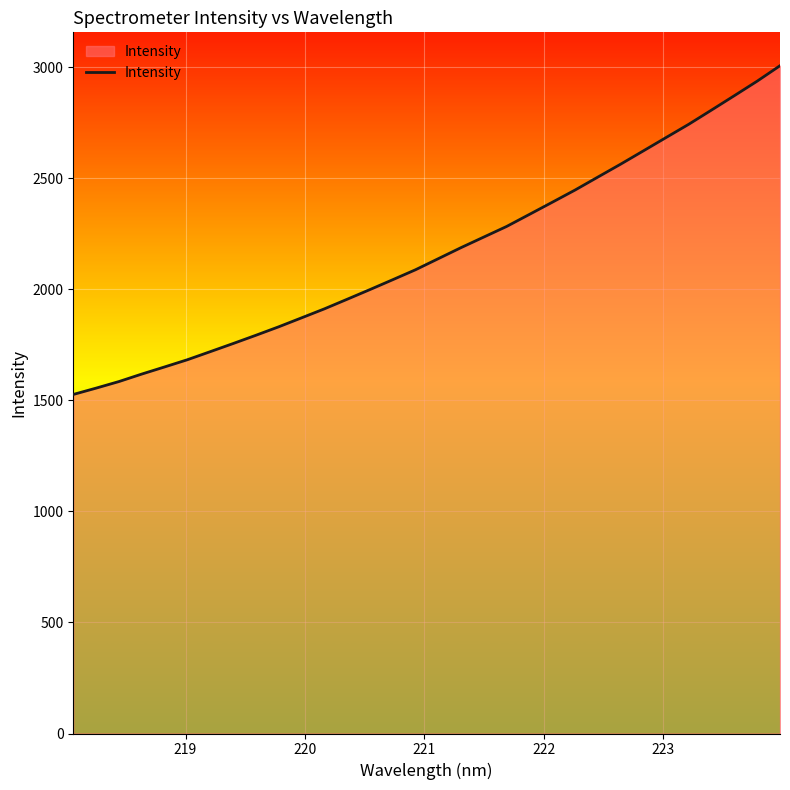

How many lines are shown in the chart?

1